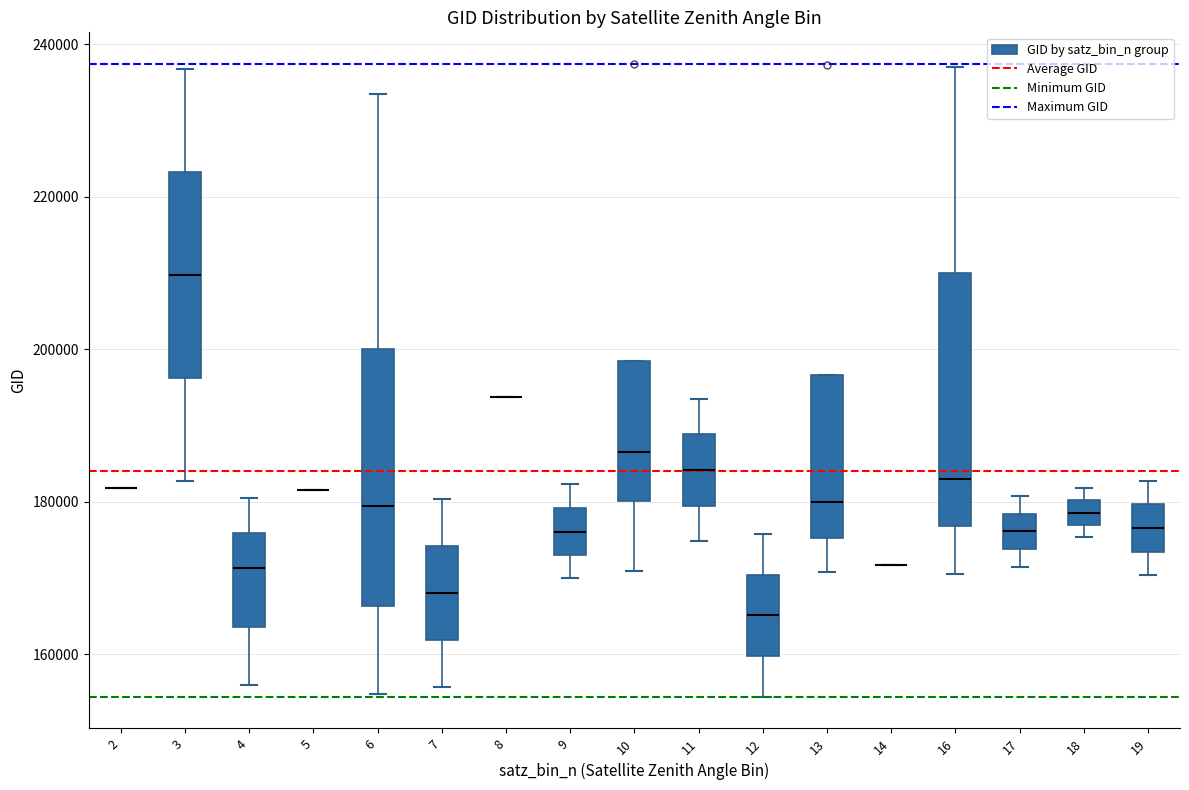

Where is the upper edge of the box at x = 11 on the y-axis? The values are not printed on the chart, so give them approximately, as read against the axis.

188000